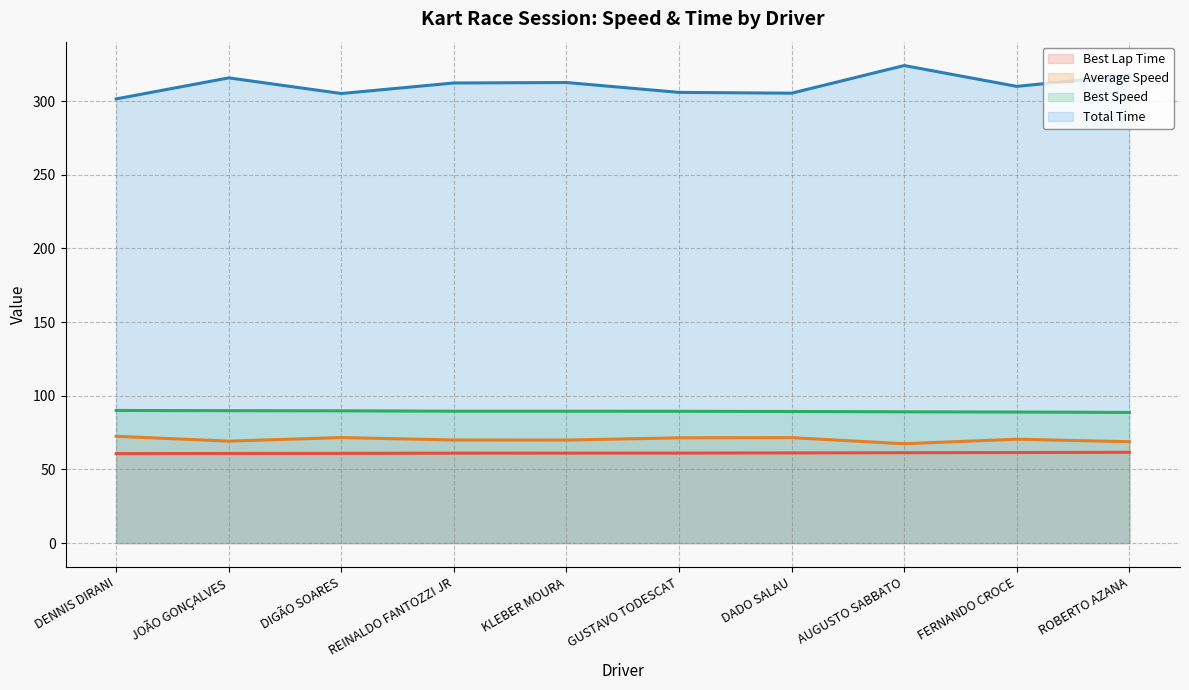

Rank the series at DENNIS DIRANI from highest to lowest value.

Total Time (line), Best Speed (line), Average Speed (line), Best Lap Time (line)